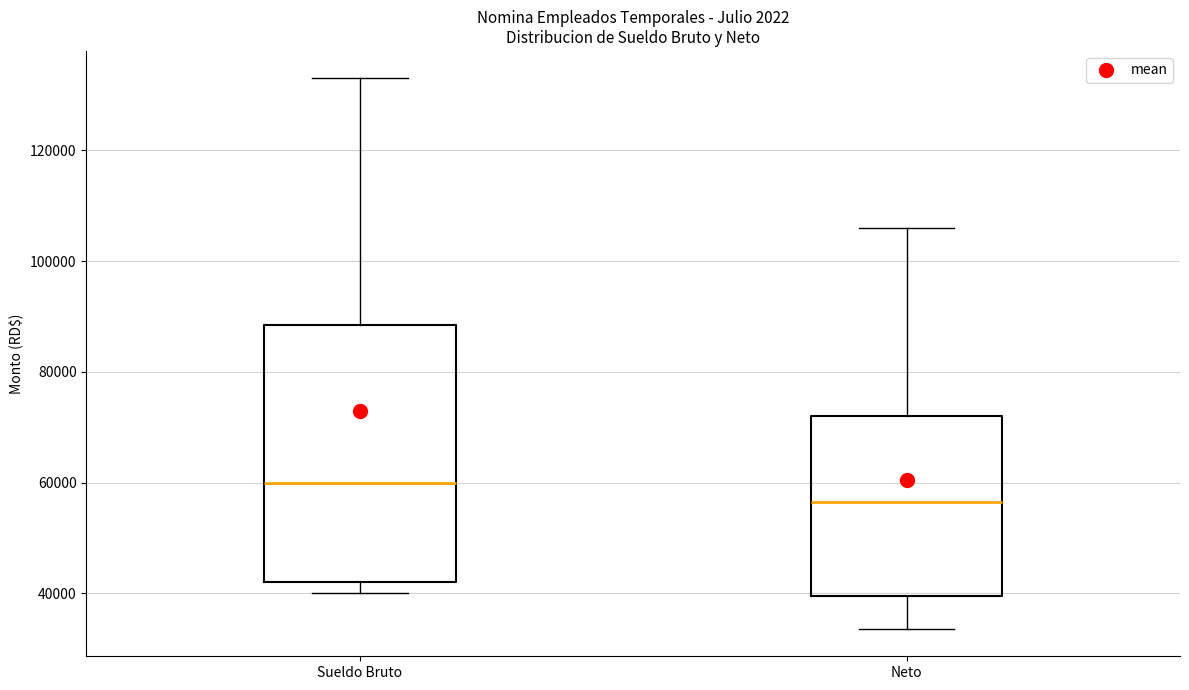

Where does the upper whisker of the box for Sueldo Bruto end on the y-axis? The values are not printed on the chart, so give them approximately, as read against the axis.

134000